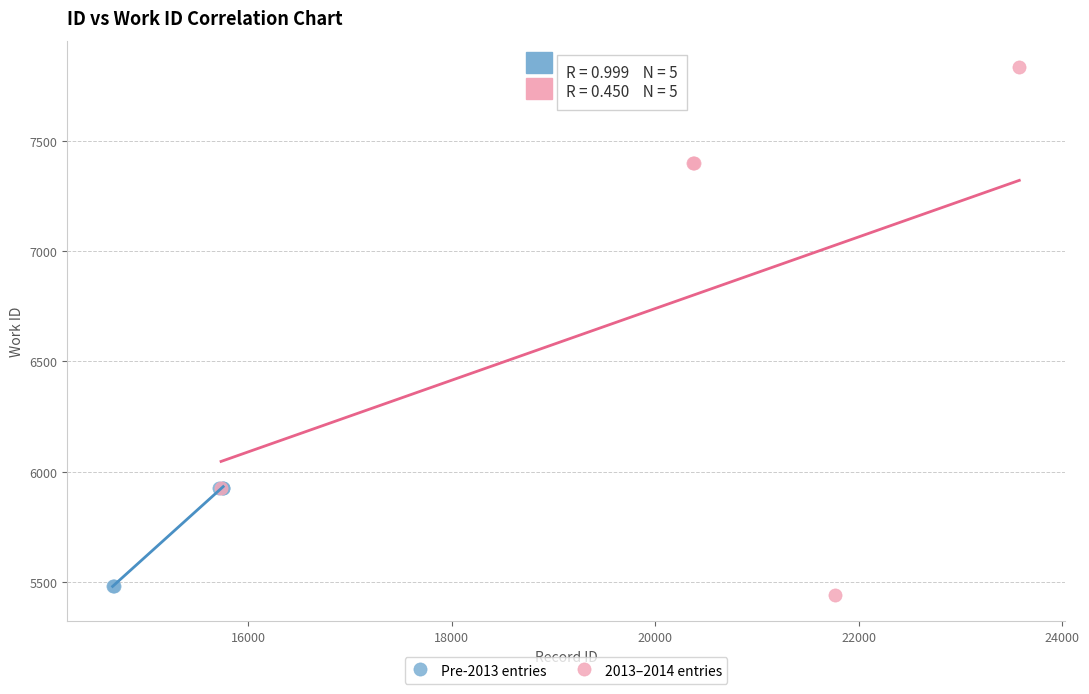

Which series contains the lowest Y value?

2013–2014 entries